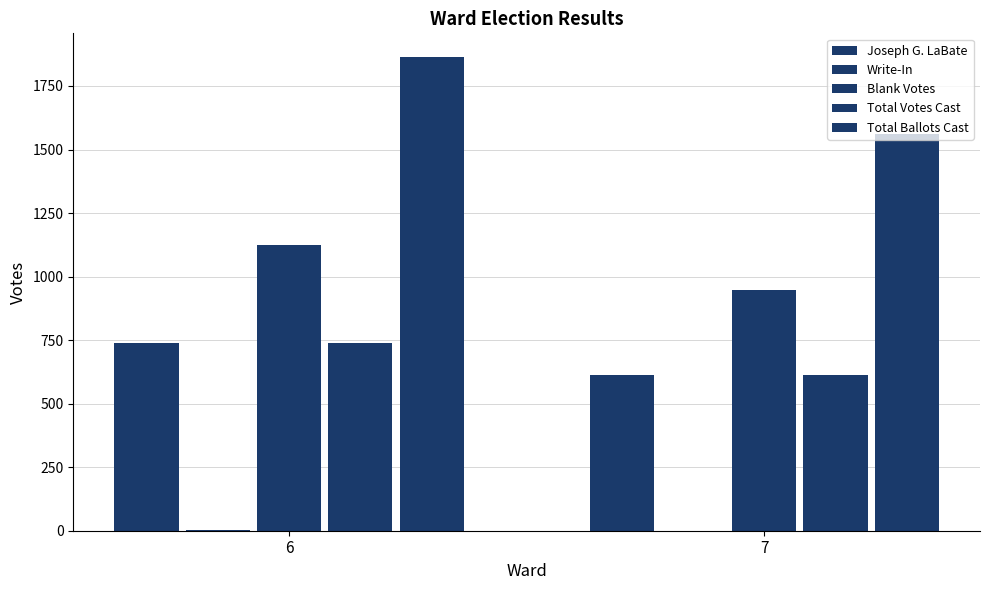

What is the average value of the Total Votes Cast series?

676